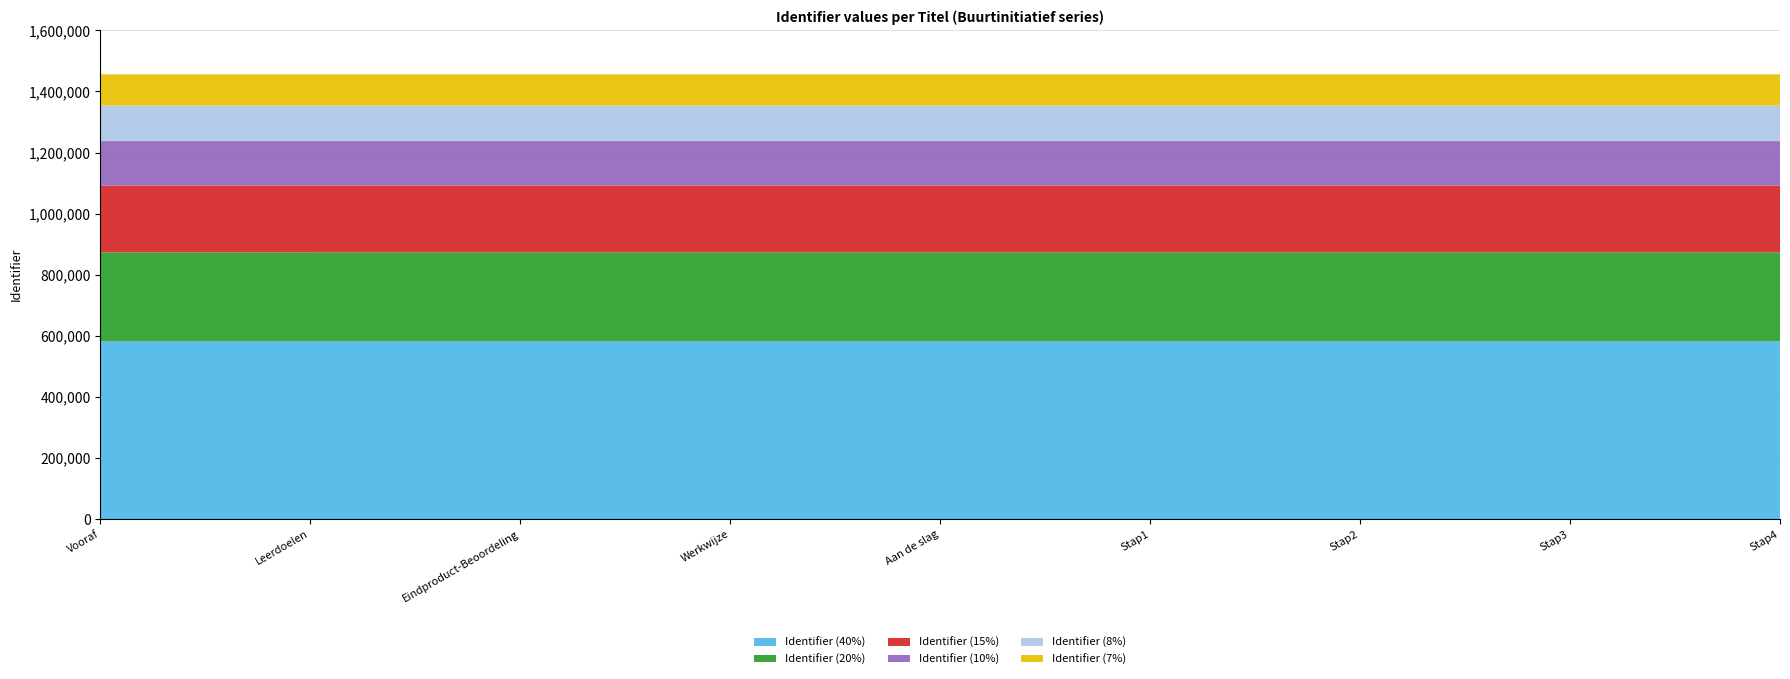

Reading right to left, extract all data points from this chart.

Stap4=1455883	Stap3=1455881	Stap2=1455879	Stap1=1455877	Aan de slag=1455876	Werkwijze=1455874	Eindproduct-Beoordeling=1455872	Leerdoelen=1455870	Vooraf=1455869